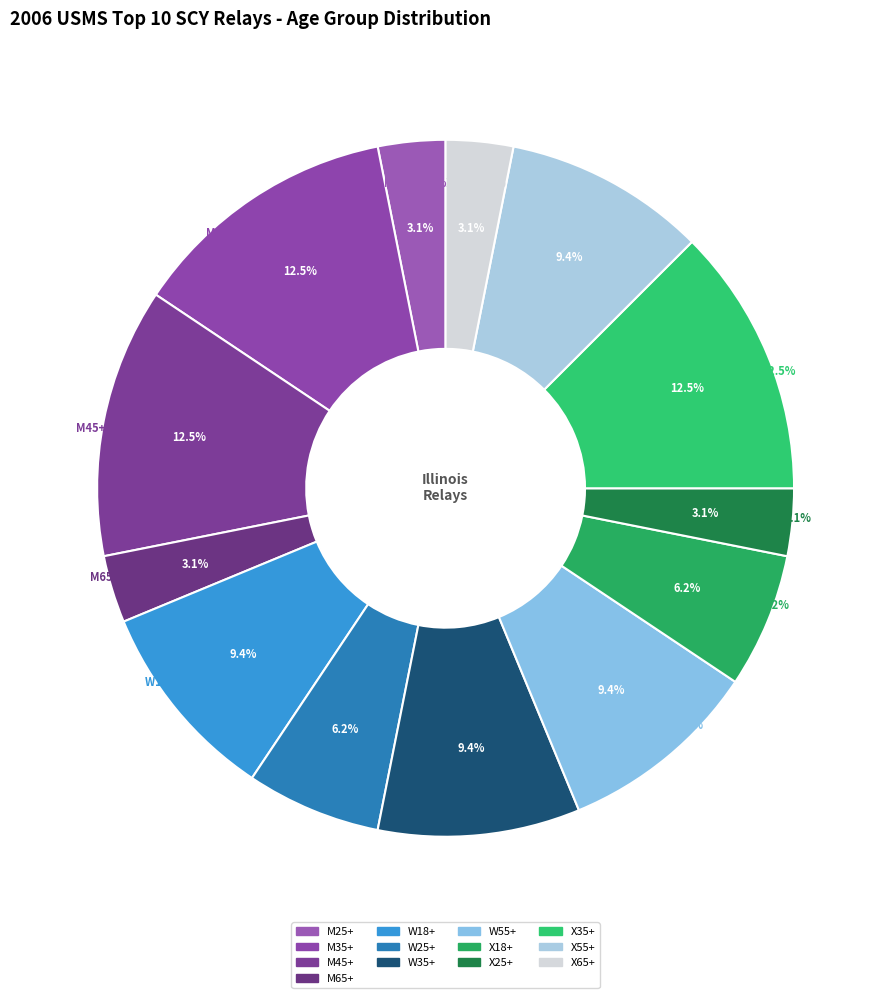

Which slice is the largest?

M35+